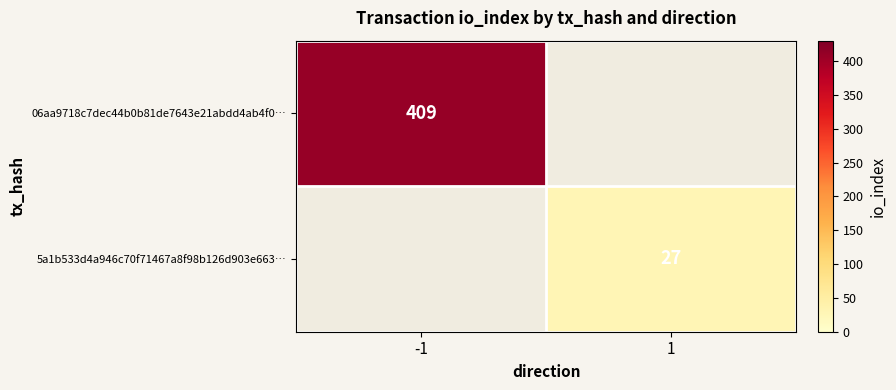

True or false: 5a1b533d4a946c70f71467a8f98b126d903e663… has a value of 42 at 1.

False